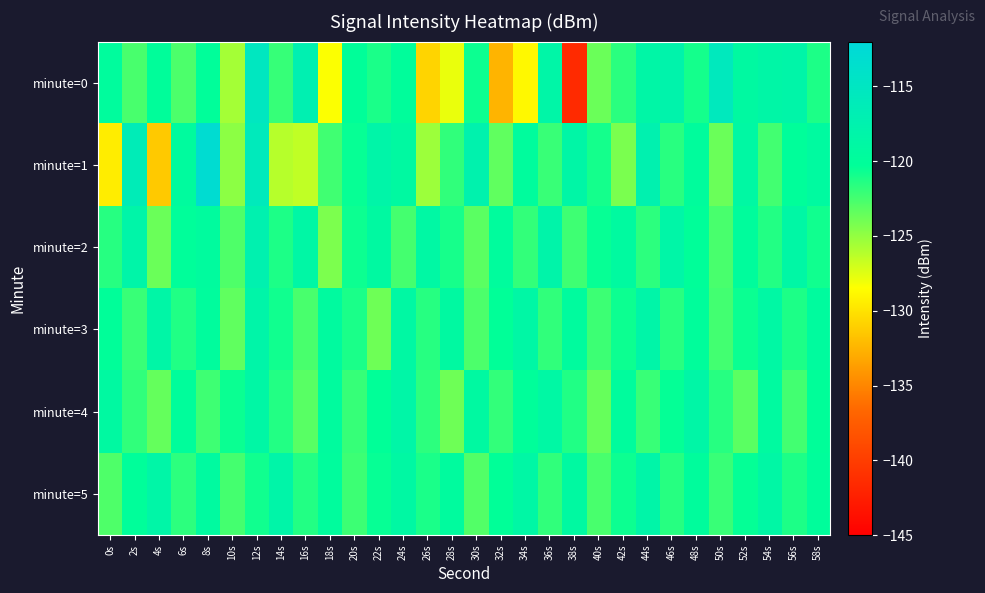

Which series has the widest spread of values?

minute=0